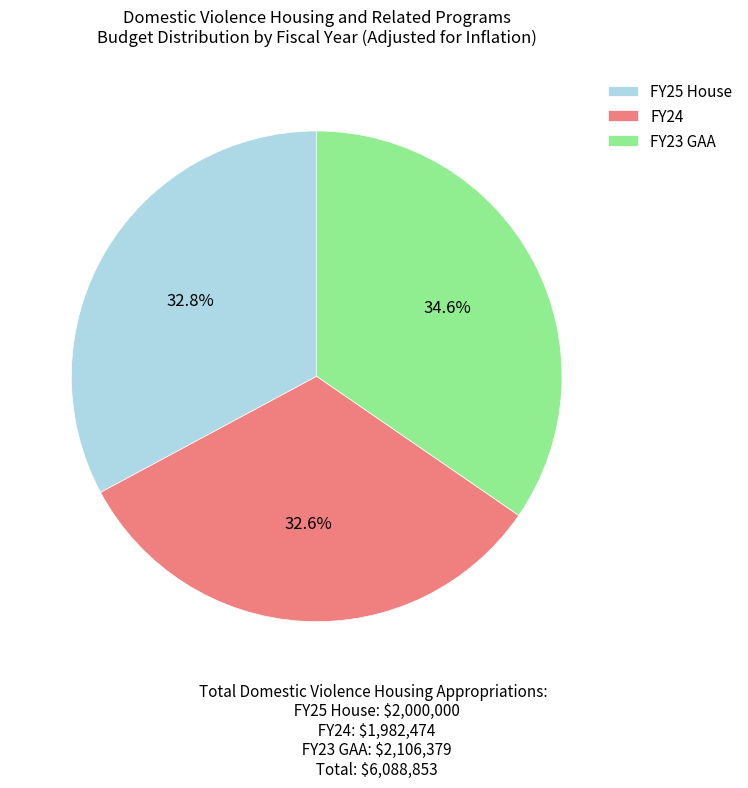

What percentage is the FY23 GAA slice, to the nearest percent?

35%